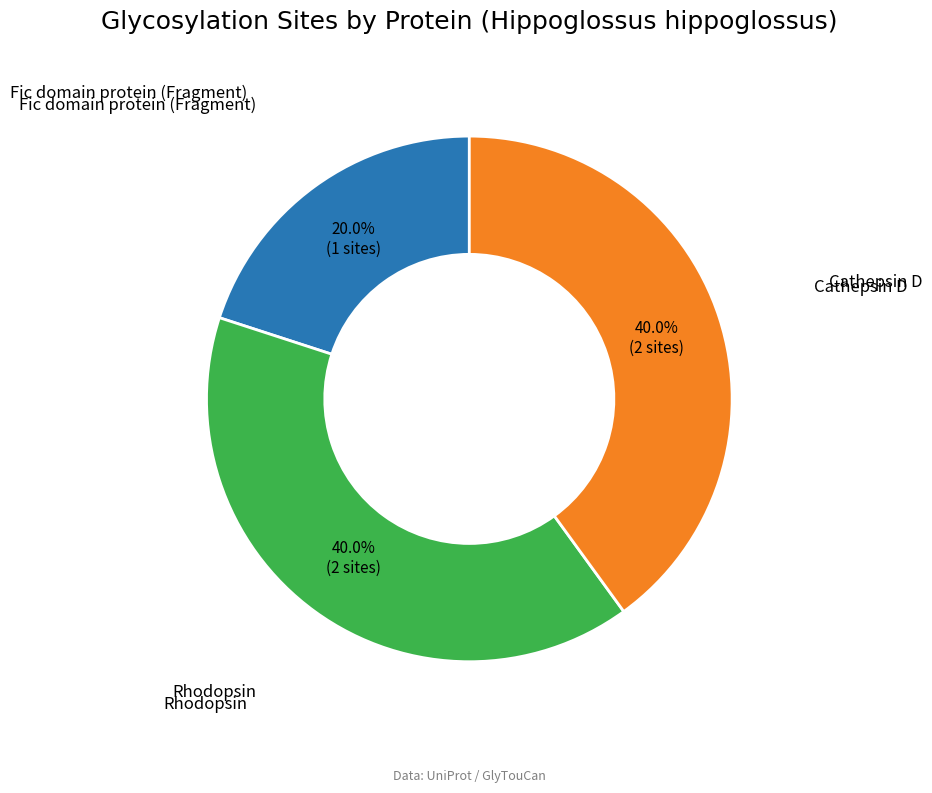

Is there any slice that represents more than half of the pie?

No